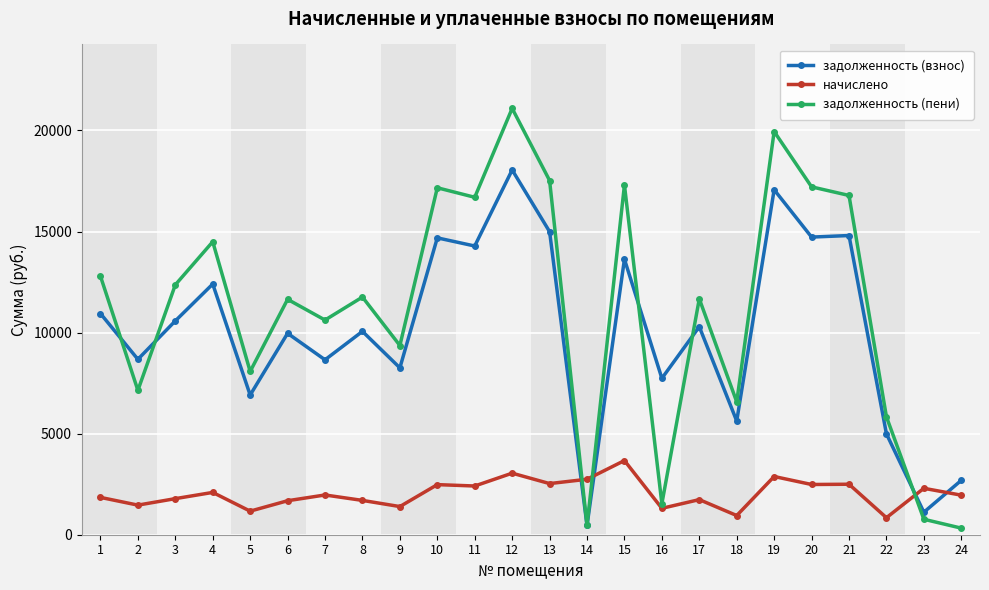

At which category does the chart reach its peak across all series?

12